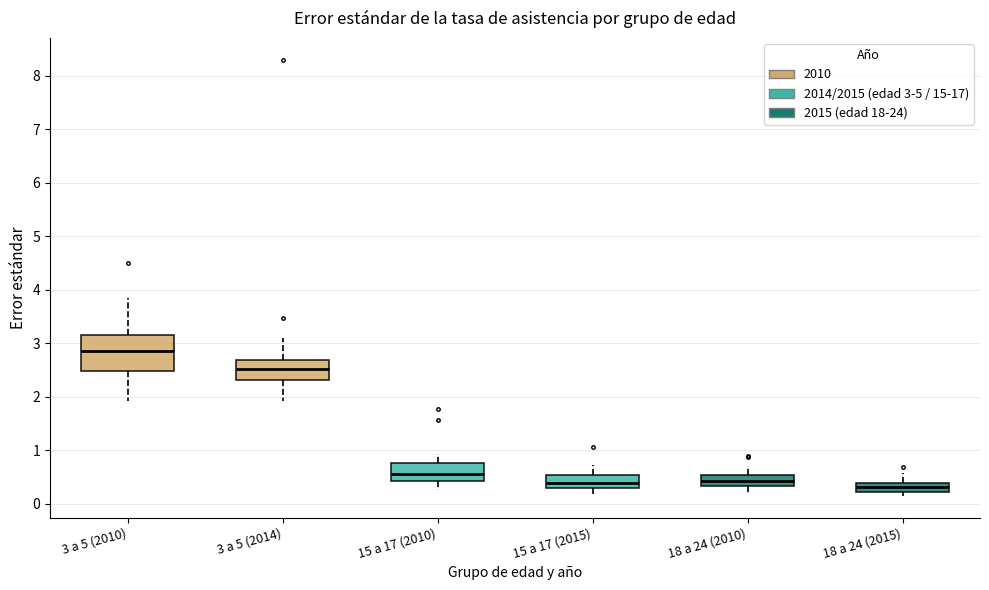

Comparing the boxes themselves (not the whiskers), which one is the tallest?

3 a 5 (2010)